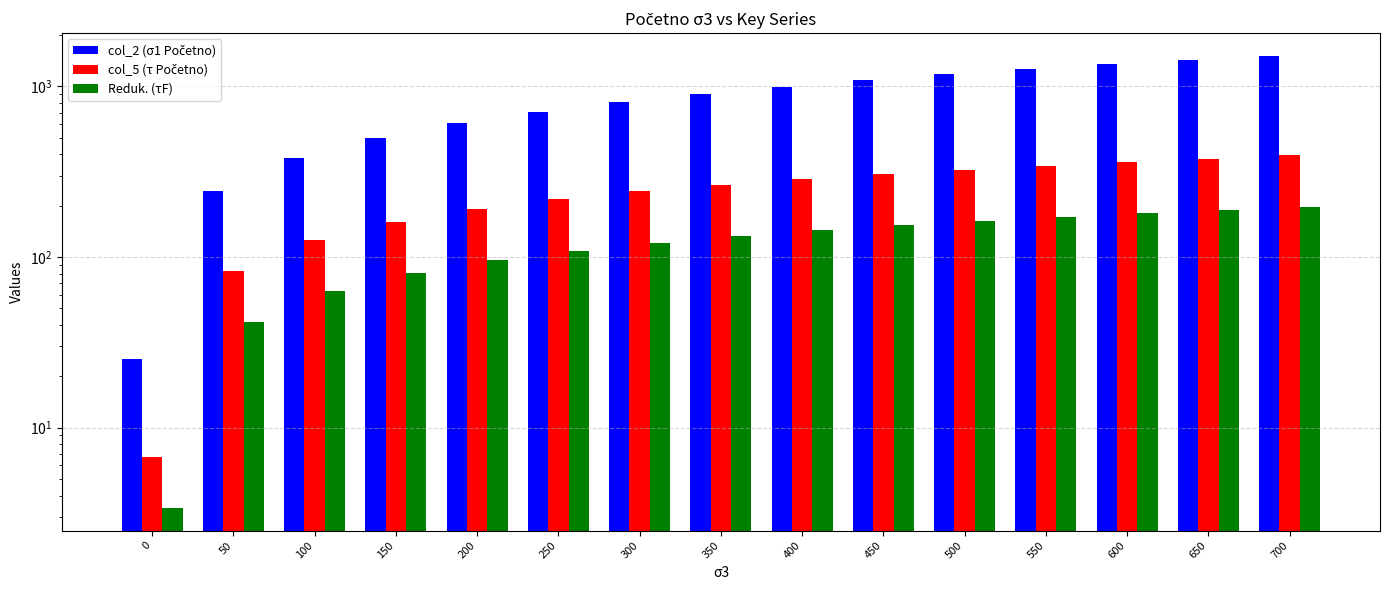

Rank the categories by col_2 (σ1 Početno) value from highest to lowest.

700, 650, 600, 550, 500, 450, 400, 350, 300, 250, 200, 150, 100, 50, 0